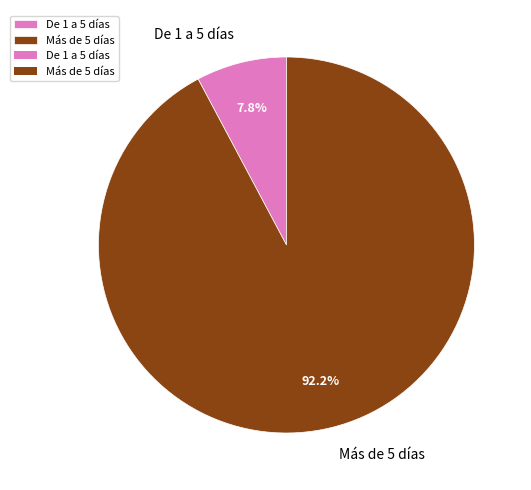

Is there a majority slice in this chart?

Yes